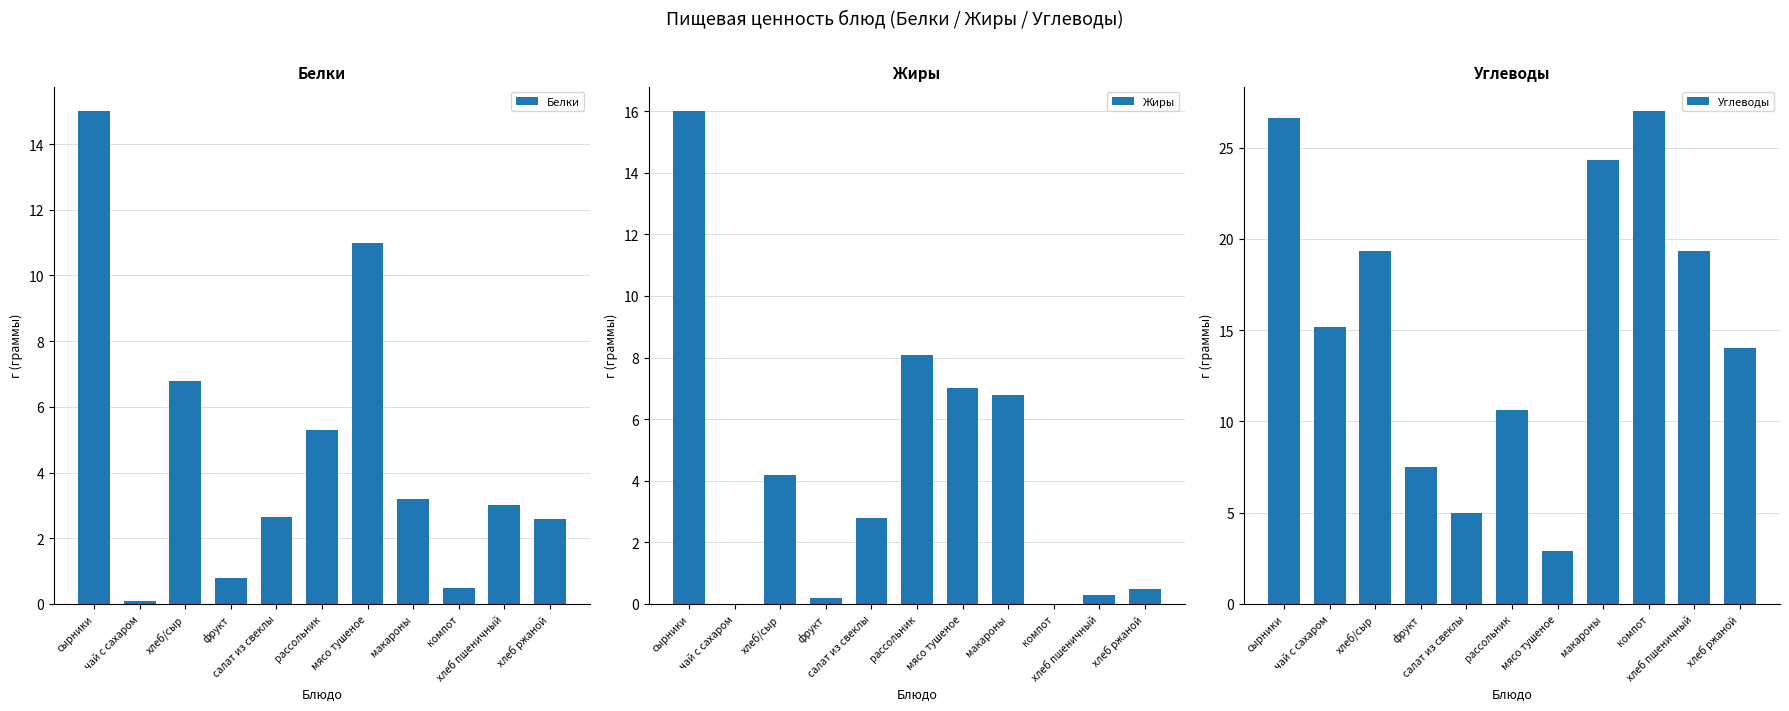

What is the maximum value shown in the chart?

27.0